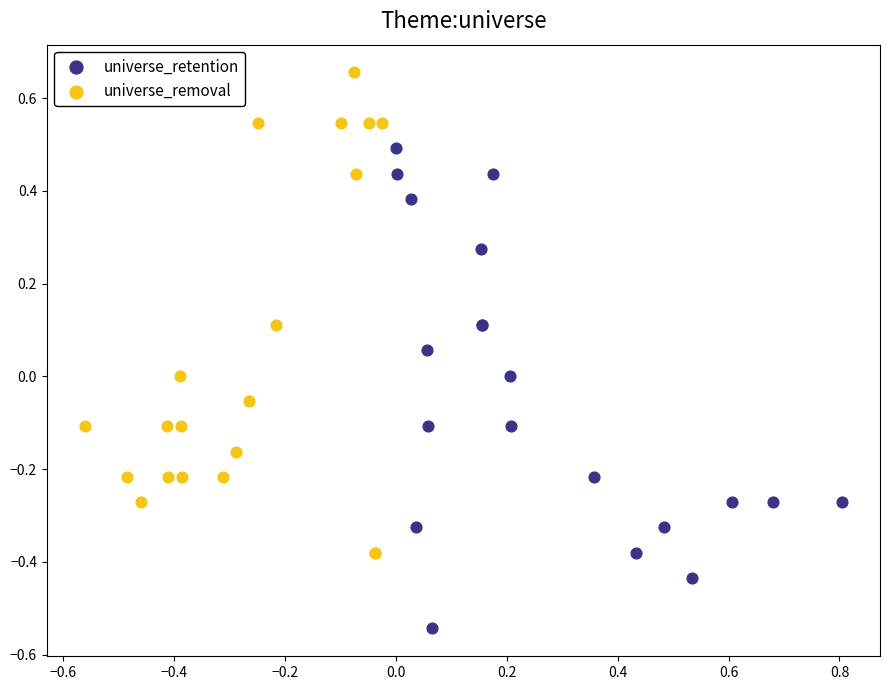

Which series contains the highest Y value?

universe_removal